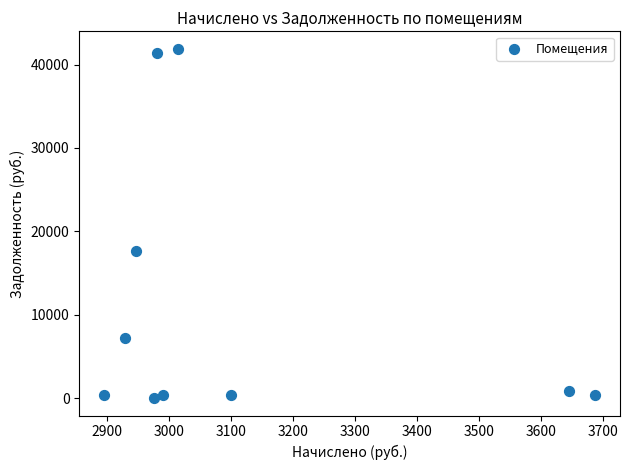

What Y value in the scatter plot is closest to 20946?

17605.6